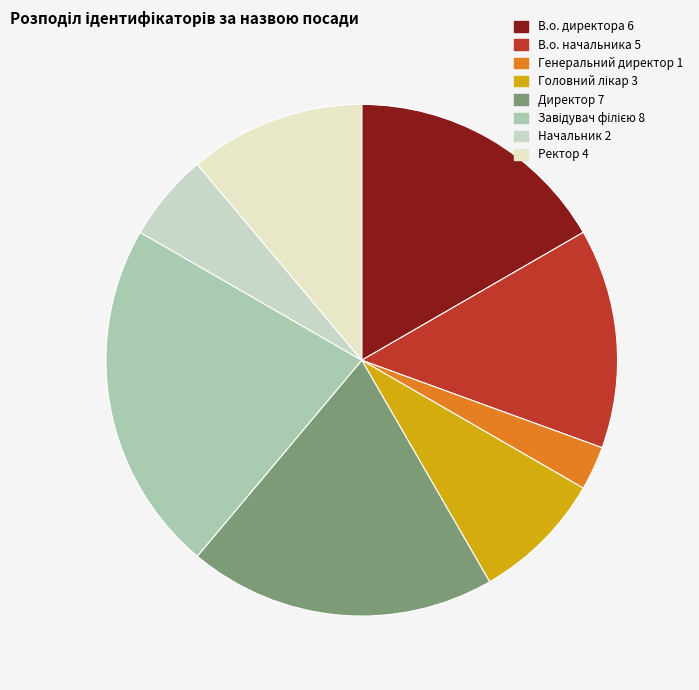

To the nearest percent, what is the combined percentage of Ректор and Генеральний директор?

14%